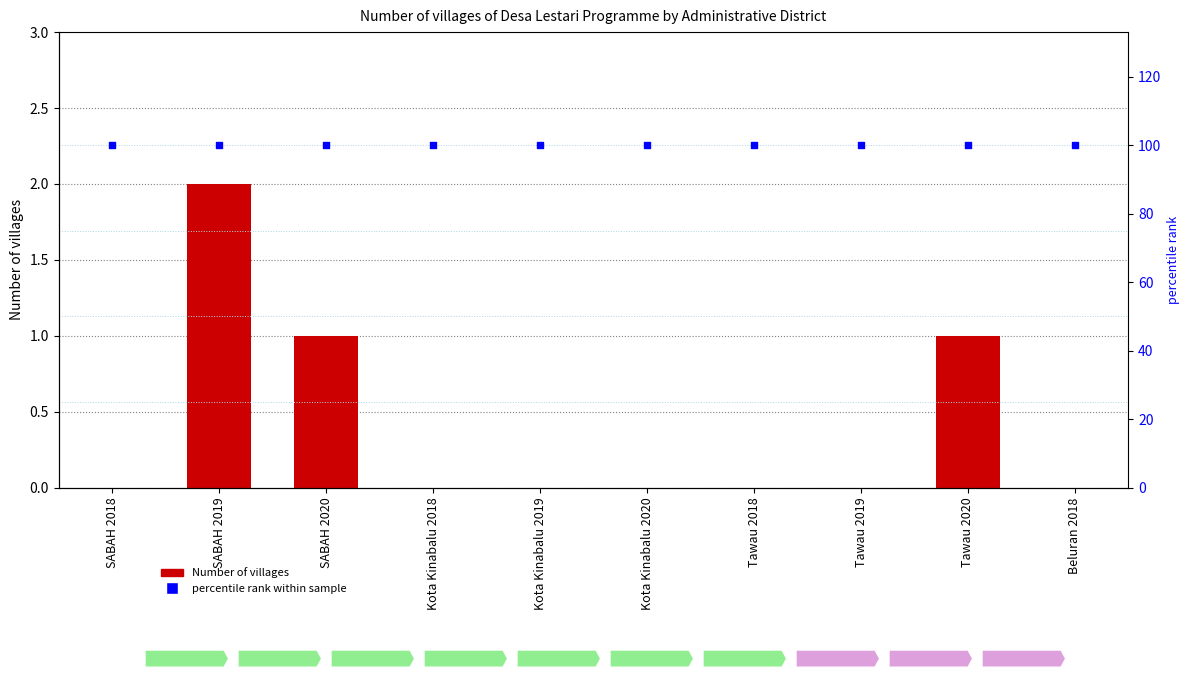

Is the value of percentile rank within sample at Kota Kinabalu 2018 greater than the value of Number of villages at Beluran 2018?

Yes